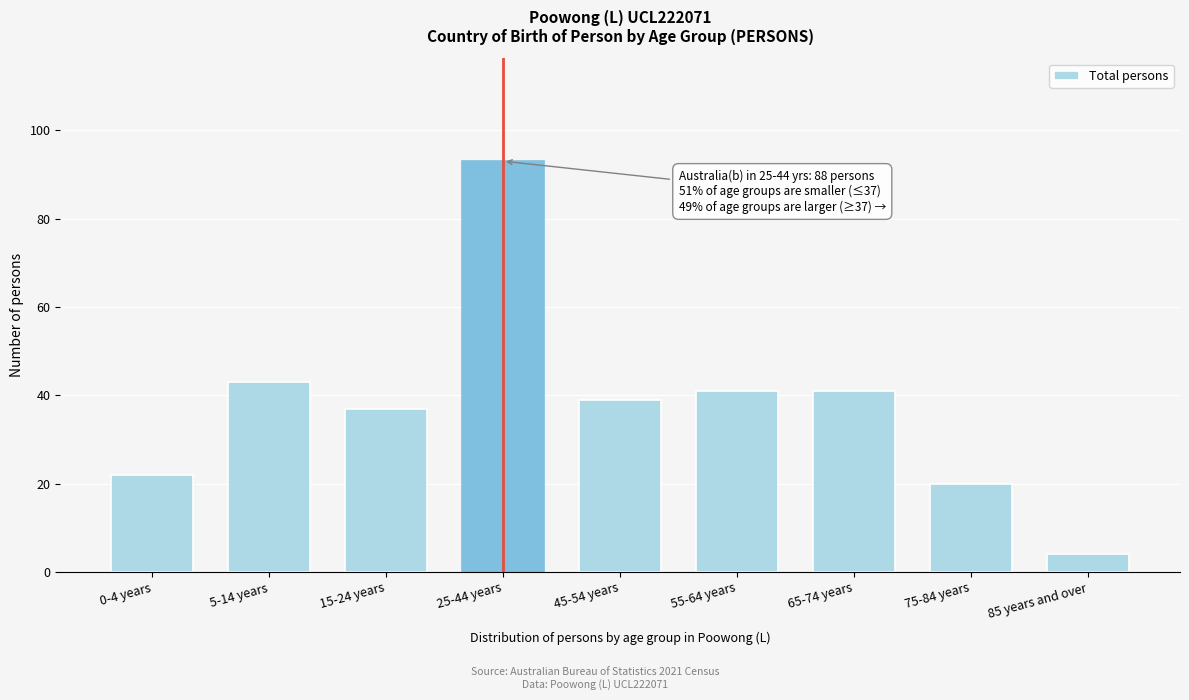

Reading left to right, what are all the values shown in this chart?

22	43	37	93	39	41	41	20	4